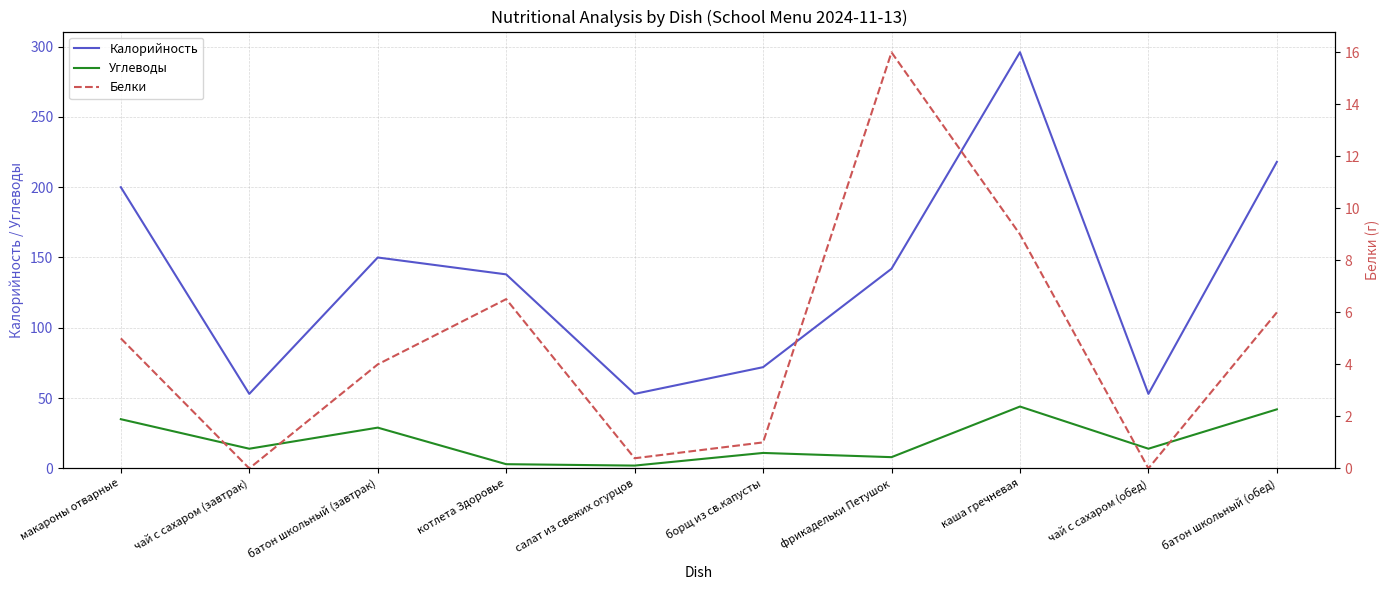

List the labels in order of Белки value, smallest first.

чай с сахаром (завтрак), чай с сахаром (обед), салат из свежих огурцов, борщ из св.капусты, батон школьный (завтрак), макароны отварные, батон школьный (обед), котлета Здоровье, каша гречневая, фрикадельки Петушок